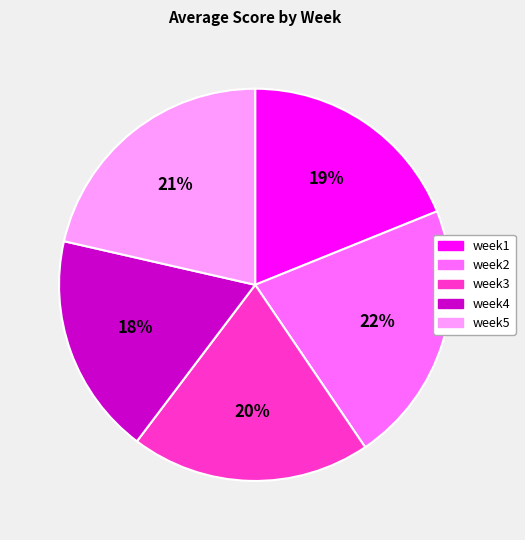

Approximately how many times larger is the value at week2 compared to week3?

1.1